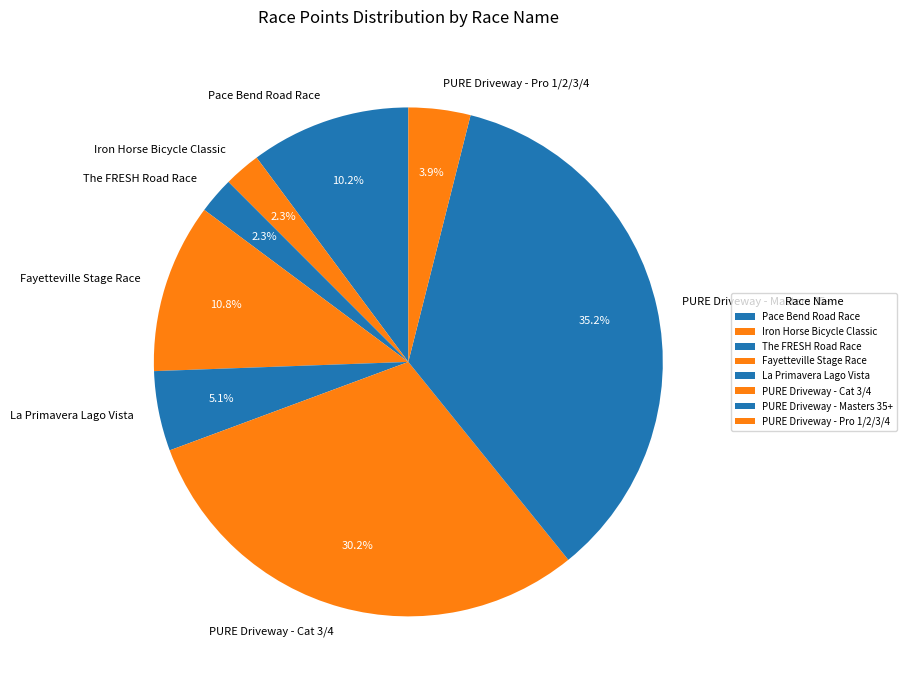

What is the ratio of the value at PURE Driveway - Cat 3/4 to the value at PURE Driveway - Masters 35+?

0.9